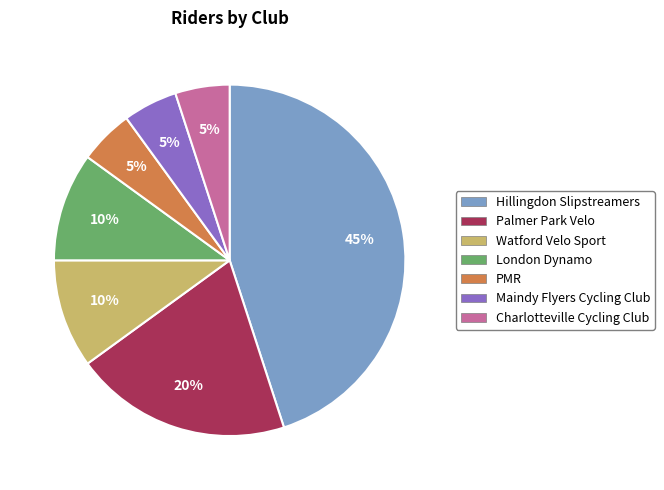

True or false: Watford Velo Sport accounts for 10% of the total.

True